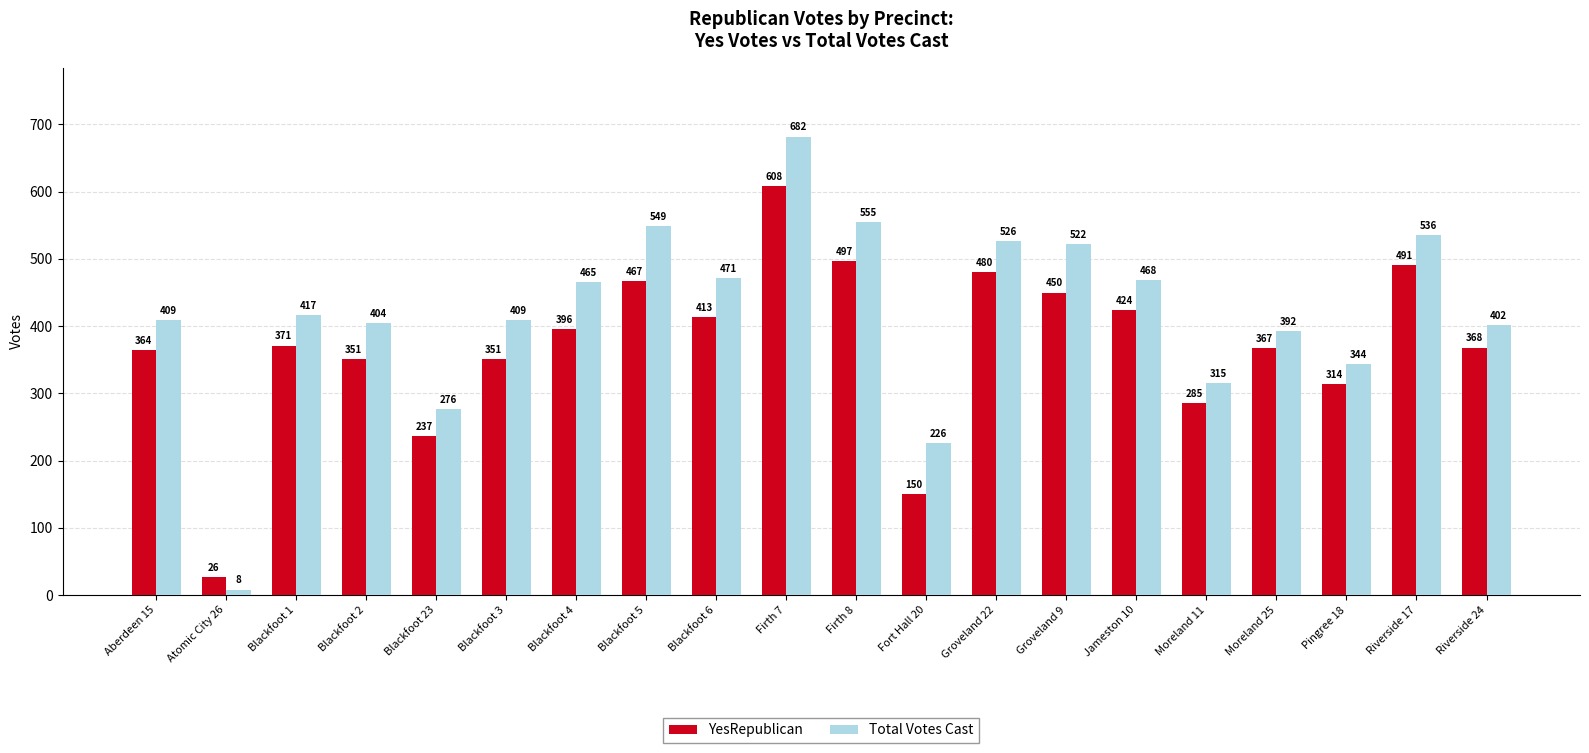

What are all the series names shown in the legend?

YesRepublican, Total Votes Cast